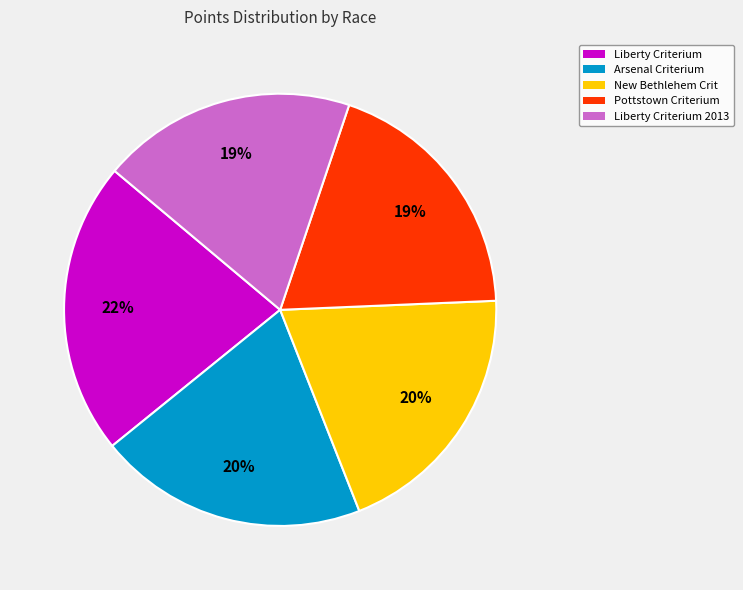

To the nearest percent, what is the average slice percentage?

20%